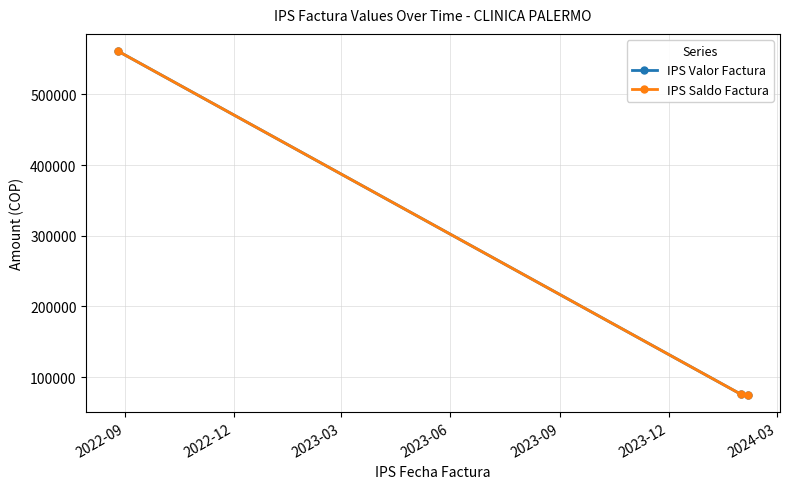

Is this an area chart (filled region under the line)?

No